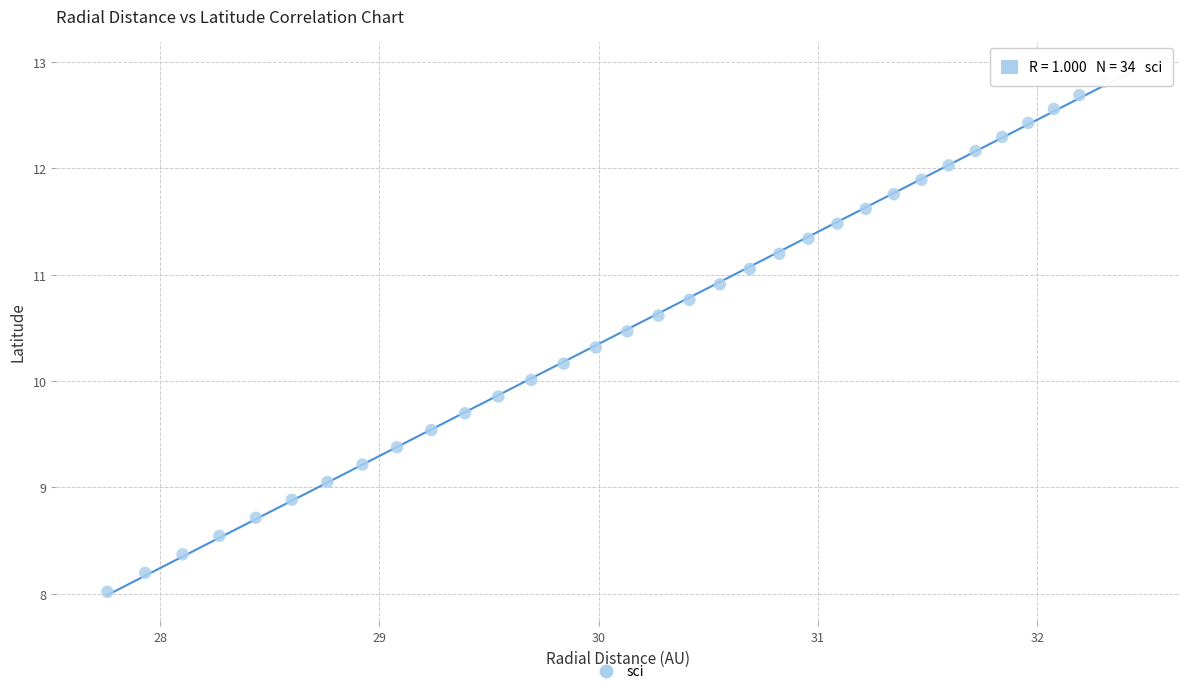

What is the range of X values (max minus min)?

4.7